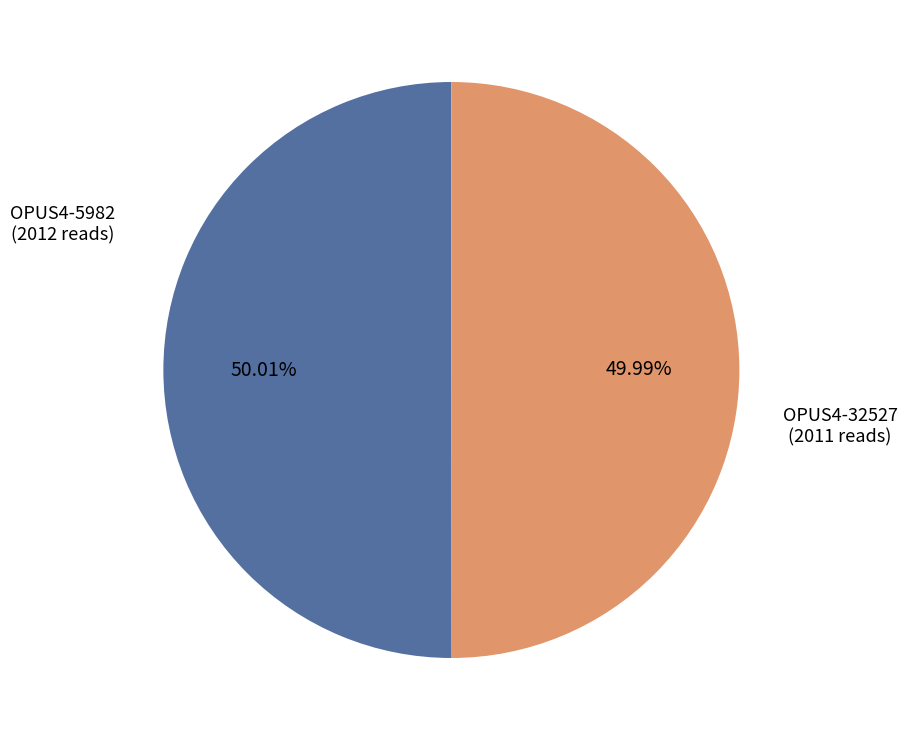

Combined, do OPUS4-32527 and OPUS4-5982 account for over 50%?

Yes